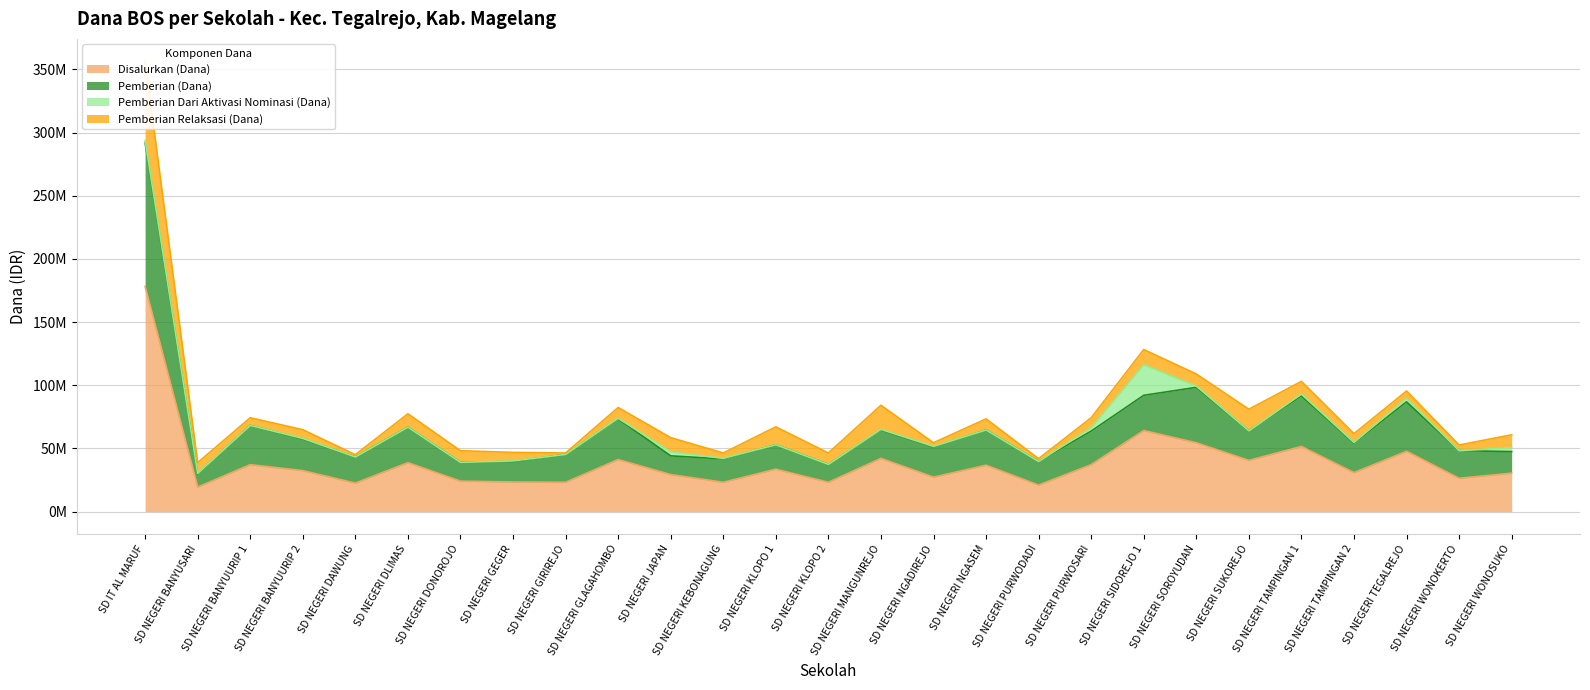

List the labels in order of Disalurkan (Dana) value, smallest first.

SD NEGERI BANYUSARI, SD NEGERI PURWODADI, SD NEGERI DAWUNG, SD NEGERI GIRIREJO, SD NEGERI KEBONAGUNG, SD NEGERI KLOPO 2, SD NEGERI GEGER, SD NEGERI DONOROJO, SD NEGERI WONOKERTO, SD NEGERI NGADIREJO, SD NEGERI JAPAN, SD NEGERI WONOSUKO, SD NEGERI TAMPINGAN 2, SD NEGERI BANYUURIP 2, SD NEGERI KLOPO 1, SD NEGERI NGASEM, SD NEGERI BANYUURIP 1, SD NEGERI PURWOSARI, SD NEGERI DLIMAS, SD NEGERI SUKOREJO, SD NEGERI GLAGAHOMBO, SD NEGERI MANGUNREJO, SD NEGERI TEGALREJO, SD NEGERI TAMPINGAN 1, SD NEGERI SOROYUDAN, SD NEGERI SIDOREJO 1, SD IT AL MARUF